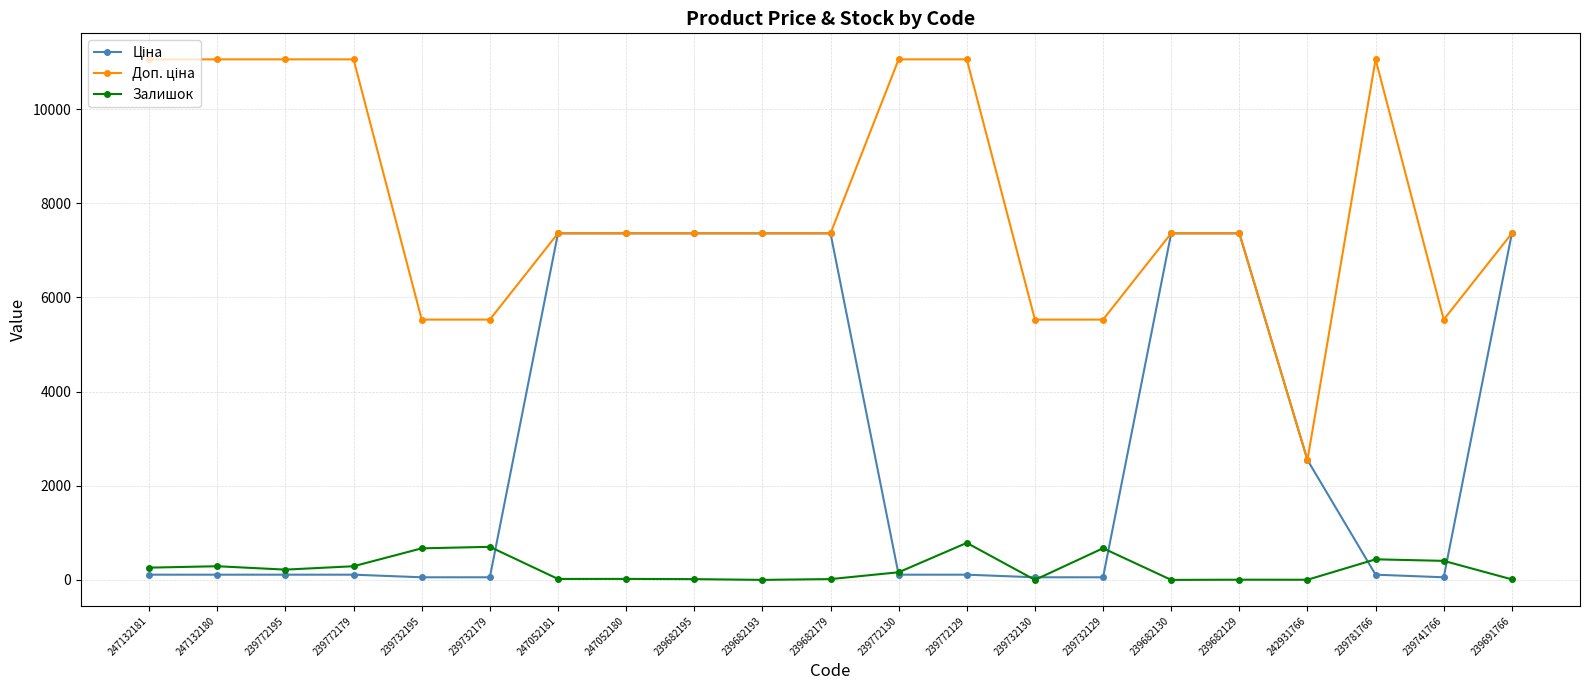

The Залишок series shows 670.0 at 239732195. True or false?

True